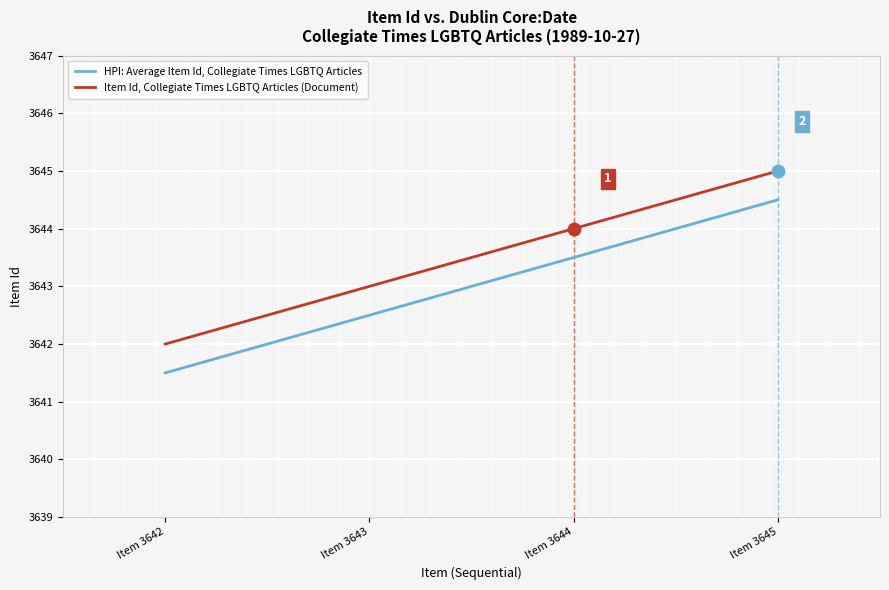

What is the sum of the HPI: Average Item Id, Collegiate Times LGBTQ Articles values at Item 3644 and Item 3642?

7285.0